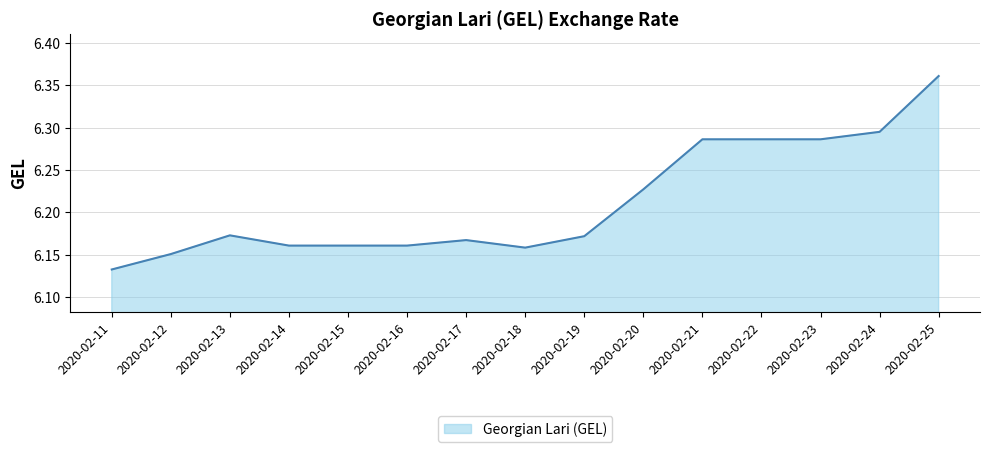

Between 2020-02-12 and 2020-02-11, which is larger?

2020-02-12